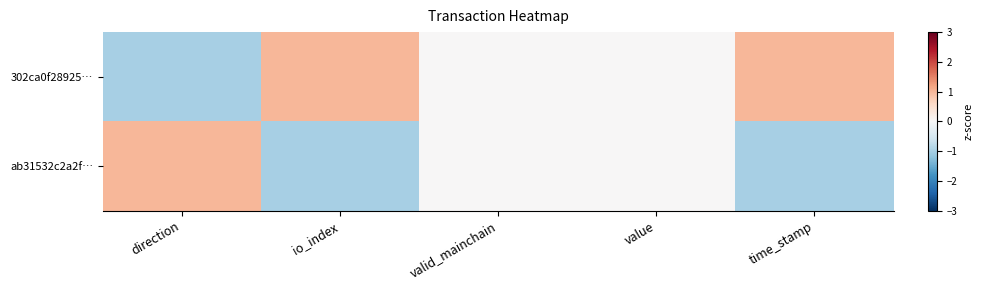

Reading left to right, what are all the values shown in this chart?

302ca0f28925…: direction=-1	io_index=1	valid_mainchain=0	value=0	time_stamp=1
ab31532c2a2f…: direction=1	io_index=-1	valid_mainchain=0	value=0	time_stamp=-1